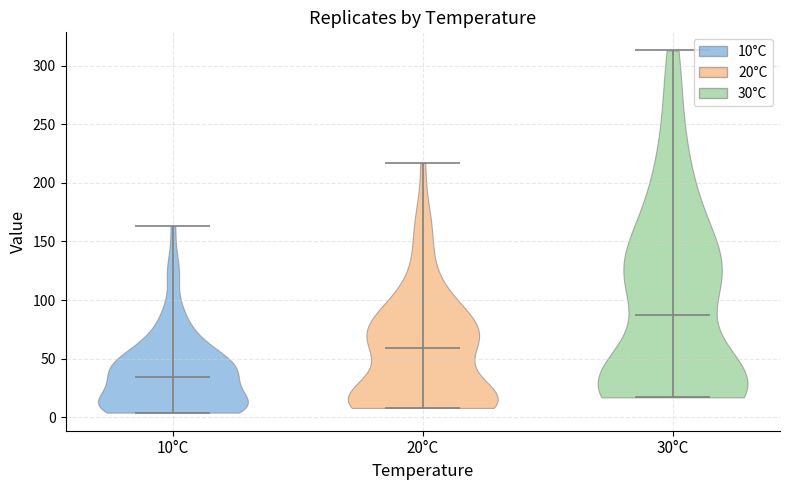

Which violin has the highest median line?

30°C